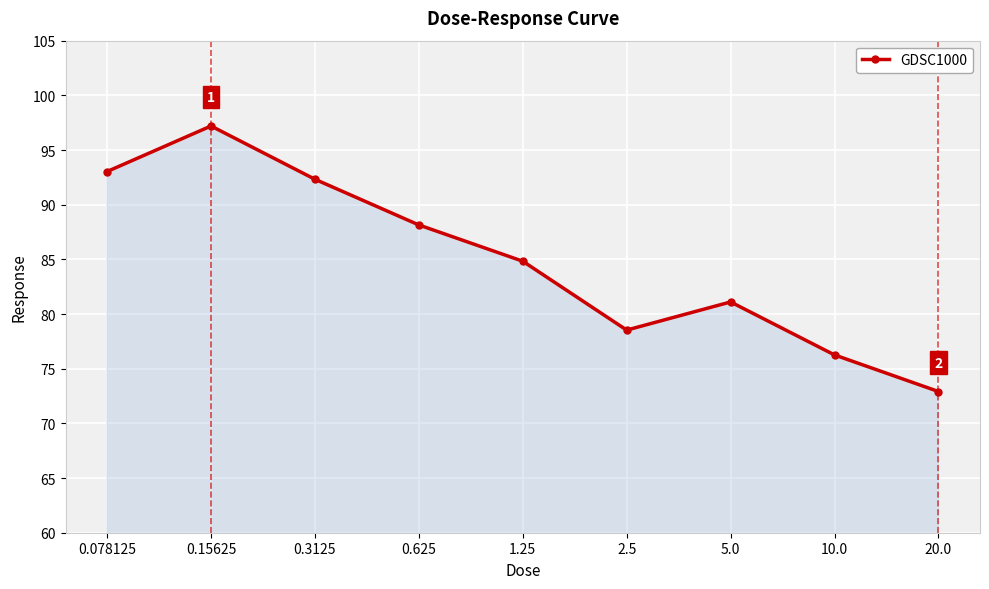

What is the minimum value shown in the chart?

72.9